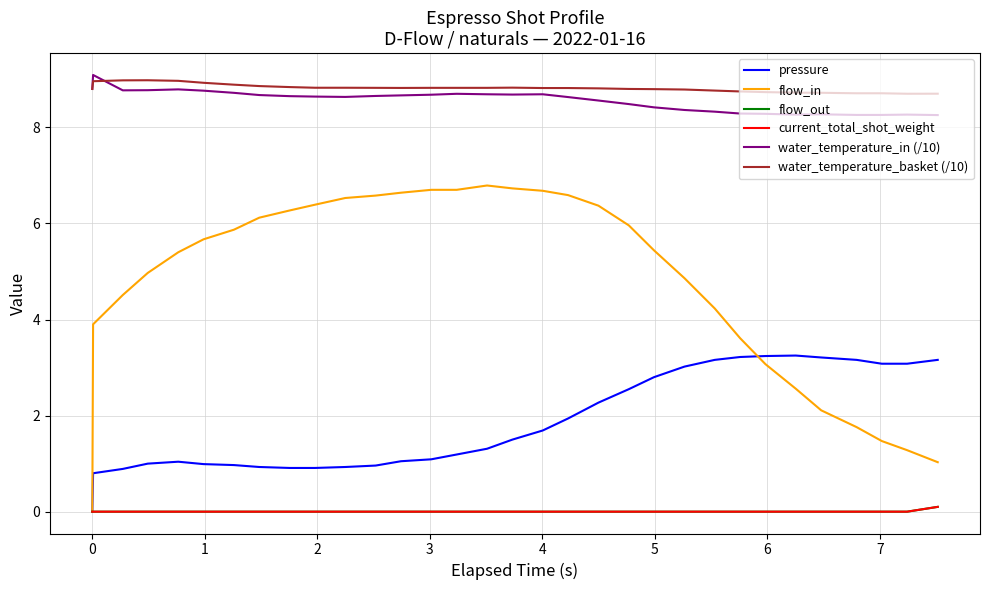

Does the chart have visible grid lines?

Yes